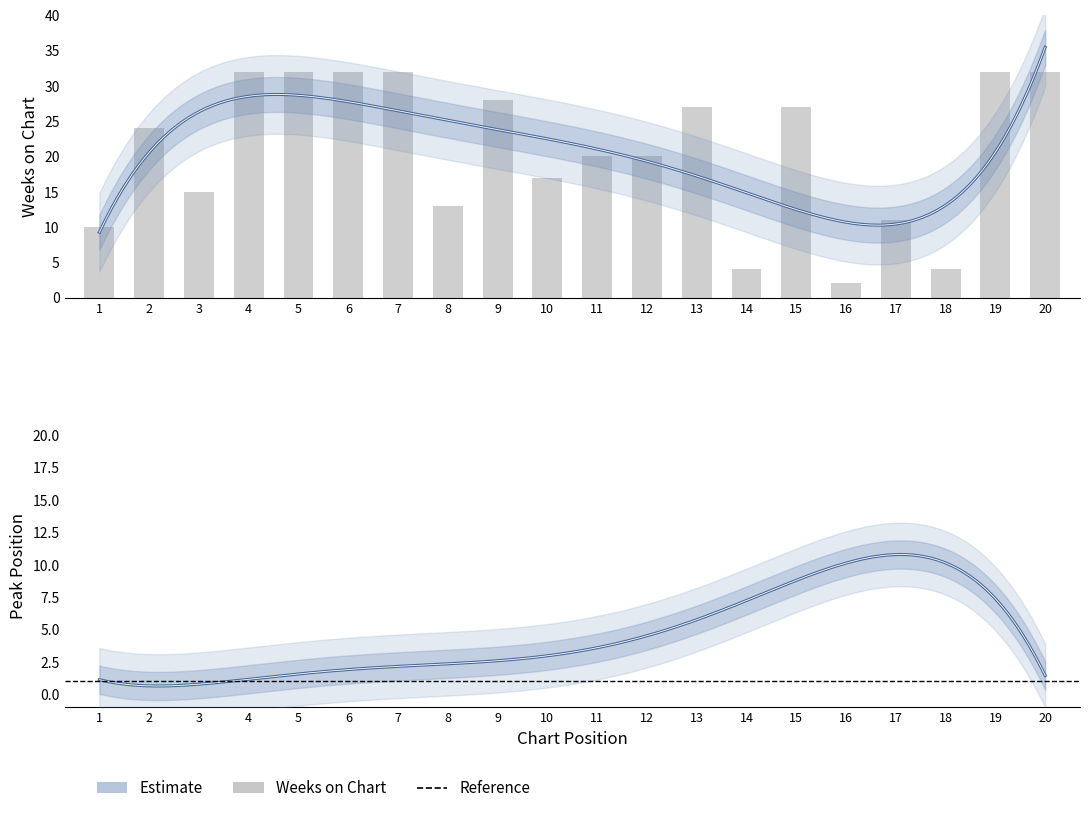

What is the value of the 2nd bar from the left?

24